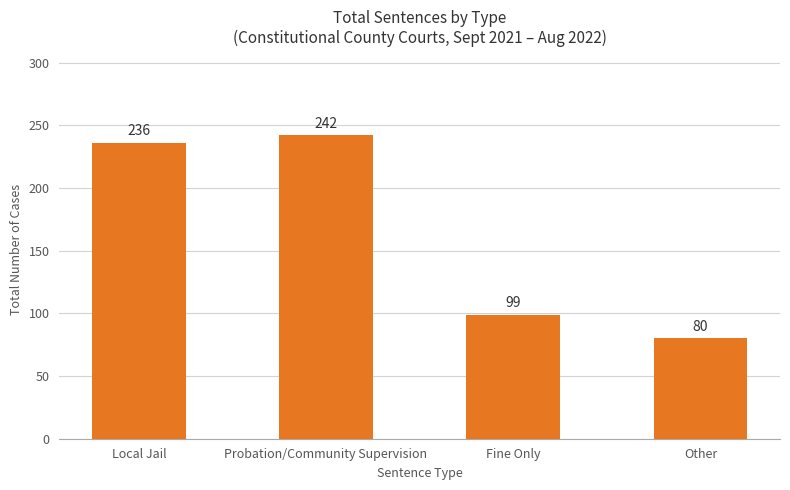

Rank the categories by value from lowest to highest.

Other, Fine Only, Local Jail, Probation/Community Supervision